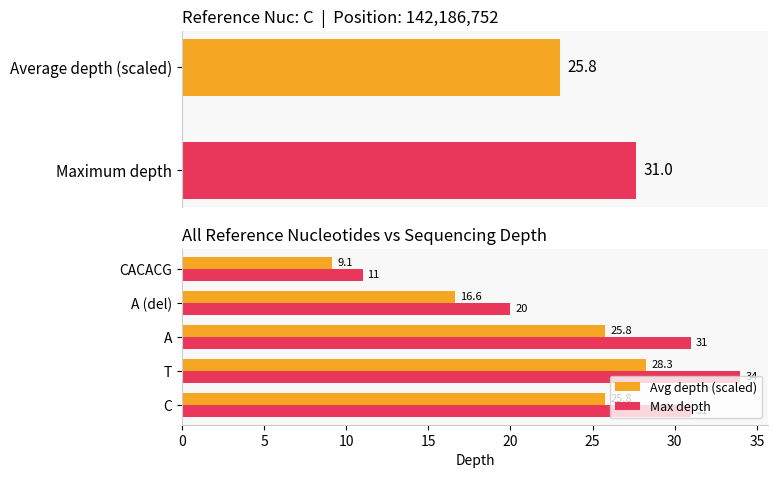

Which series has the widest spread of values?

Max depth